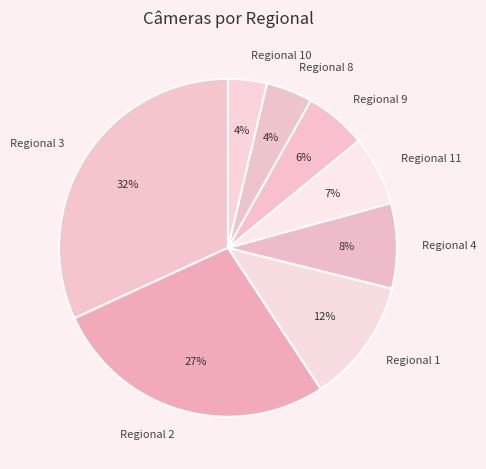

True or false: Regional 8 accounts for 18% of the total.

False